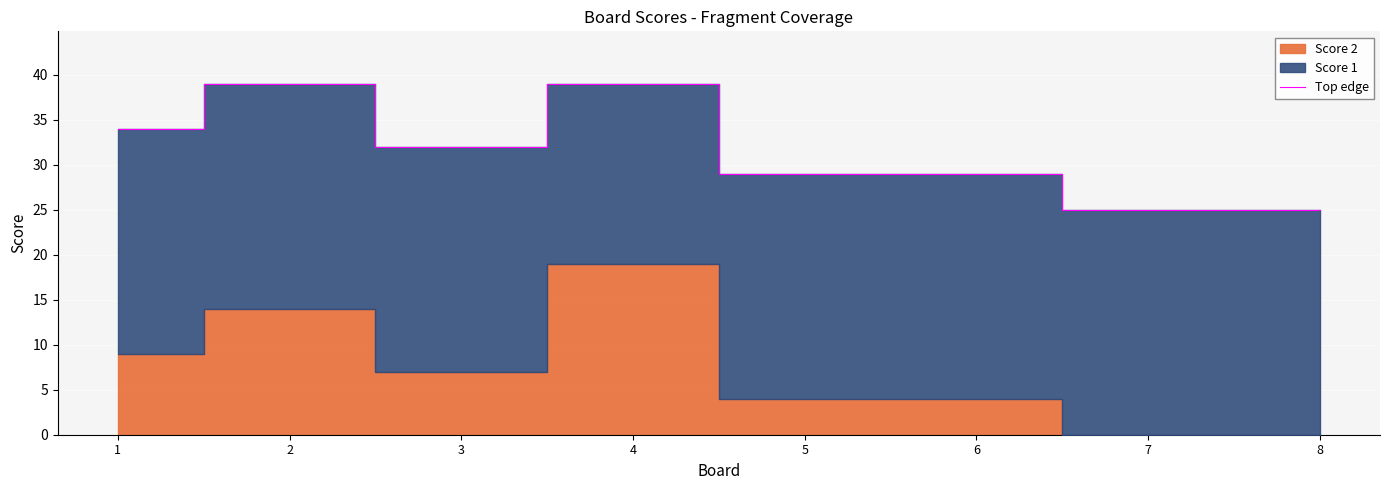

Reading left to right, extract all data points from this chart.

1=34	2=39	3=32	4=39	5=29	6=29	7=25	8=25